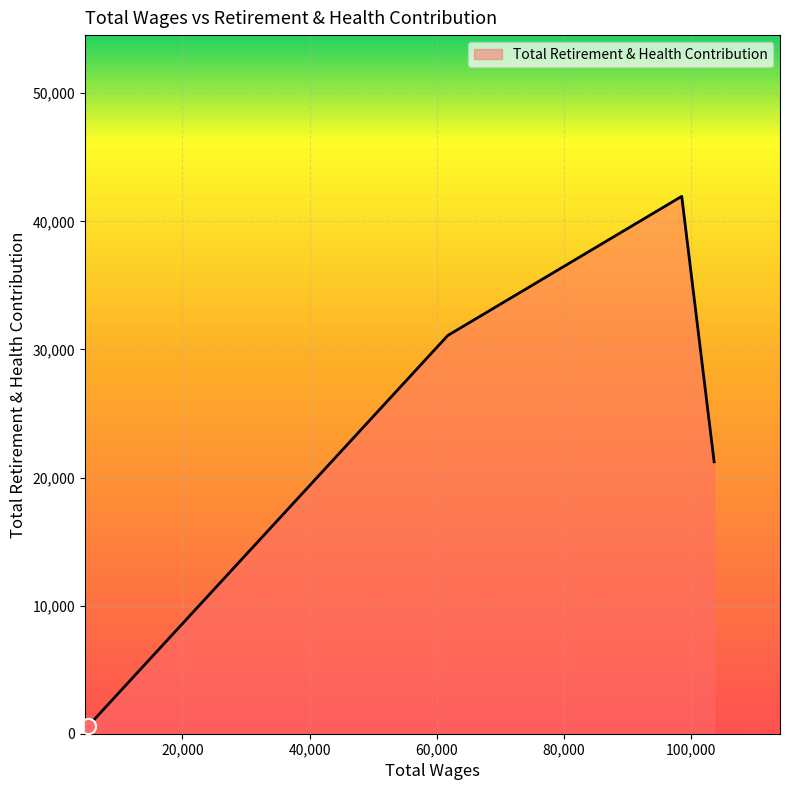

What is the difference between the maximum and minimum values?

41355